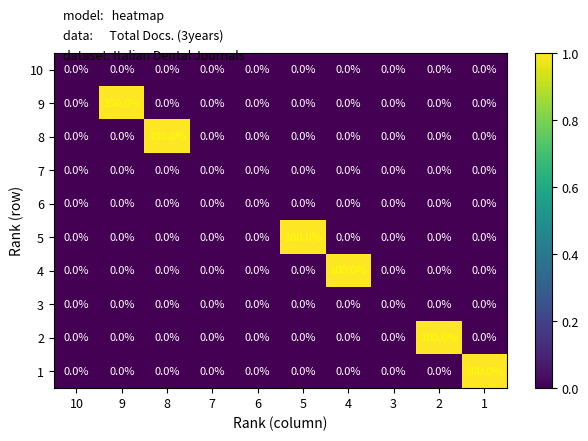

What is the sum of all 9 values?

100